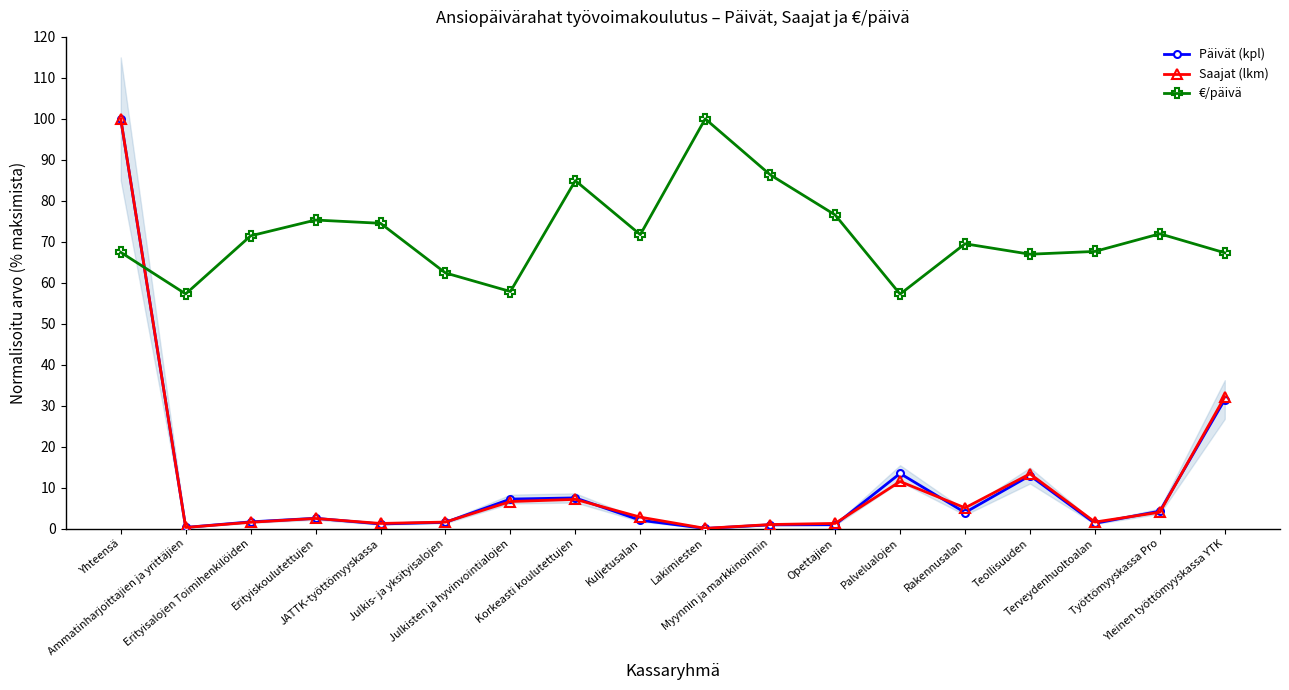

Count the number of data series in this chart.

3